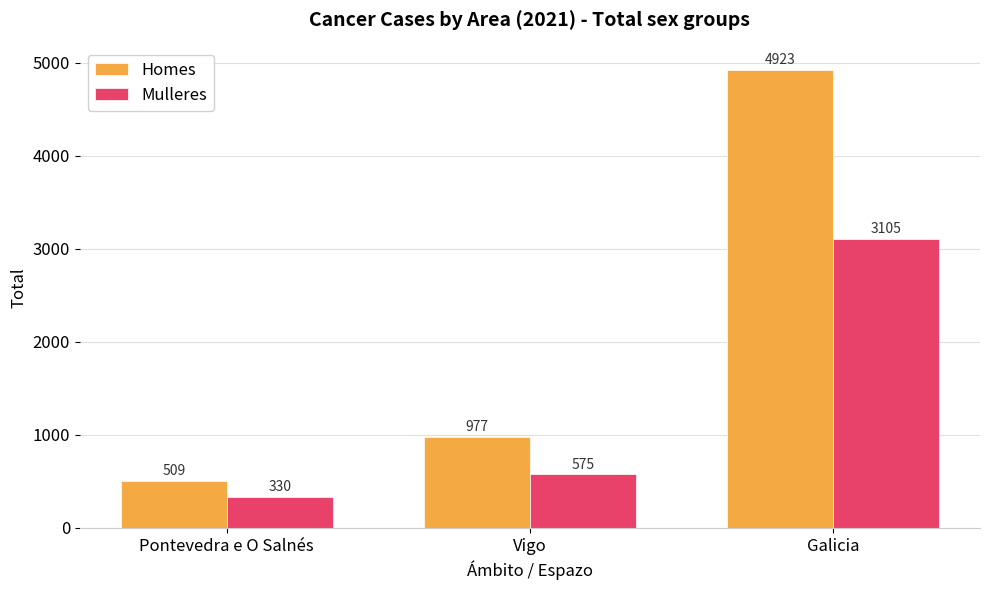

What is the sum of the Mulleres values at Vigo and Galicia?

3680